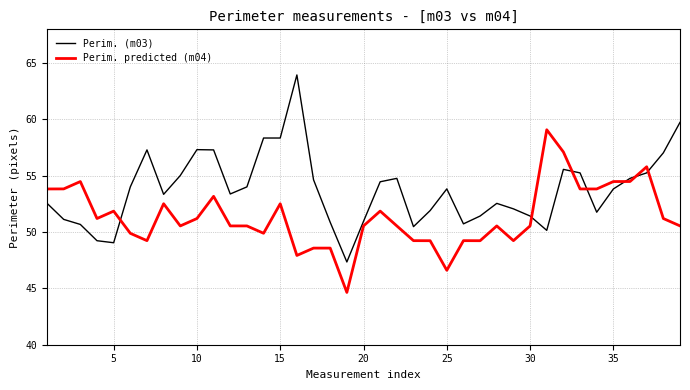

List the series in order of their overall mean, lowest first.

Perim. predicted (m04), Perim. (m03)